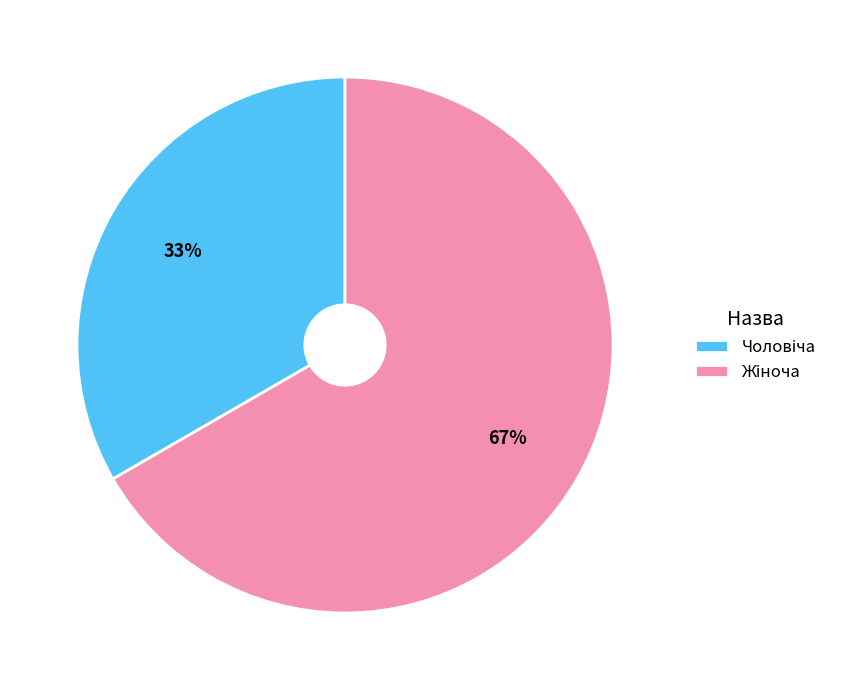

Does any single category account for the majority?

Yes